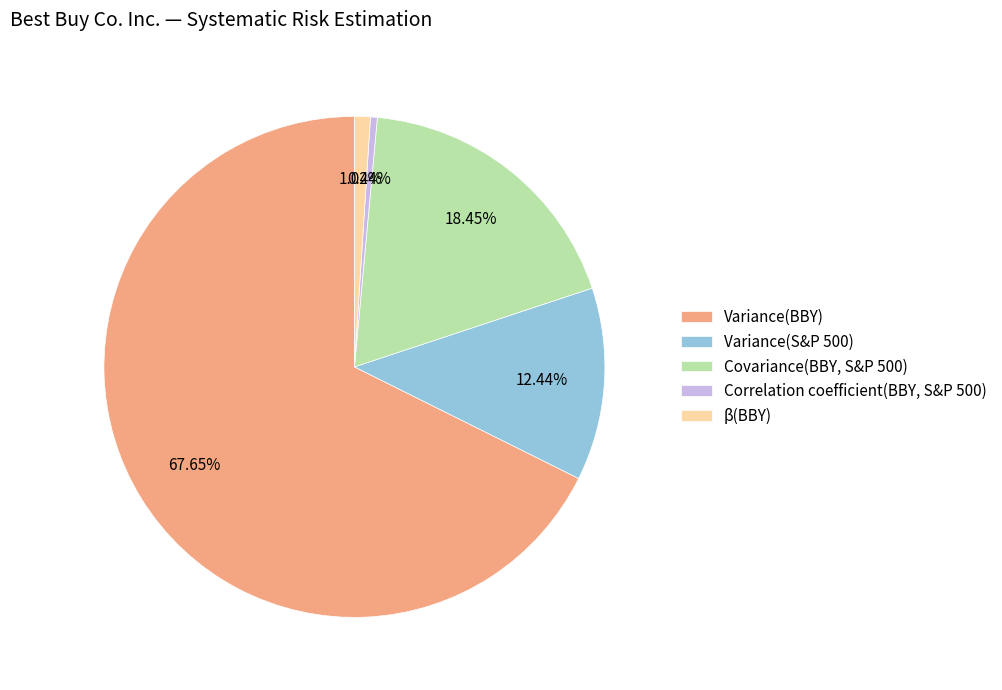

Is it true that Variance(S&P 500) is 1% of the pie?

False